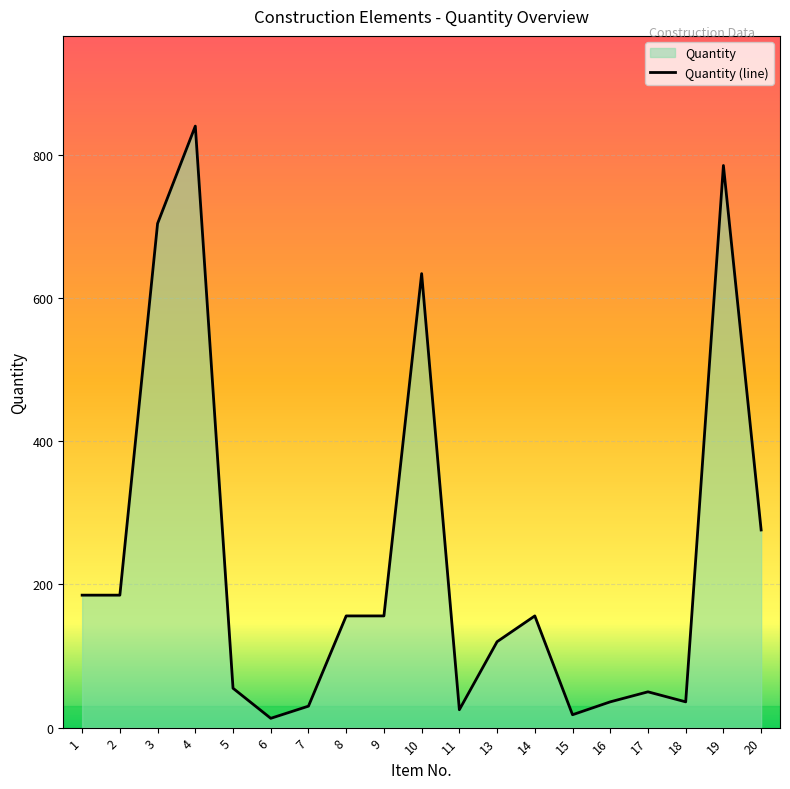

List the labels in order of value, smallest first.

6, 15, 11, 7, 16, 18, 17, 5, 13, 8, 9, 14, 1, 2, 20, 10, 3, 19, 4